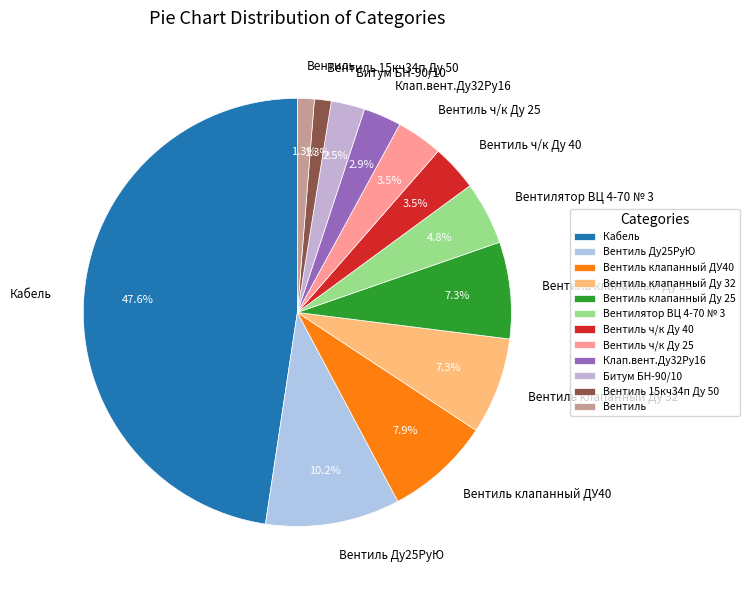

Between Вентиль ч/к Ду 40 and Вентиль Ду25РуЮ, which is larger?

Вентиль Ду25РуЮ